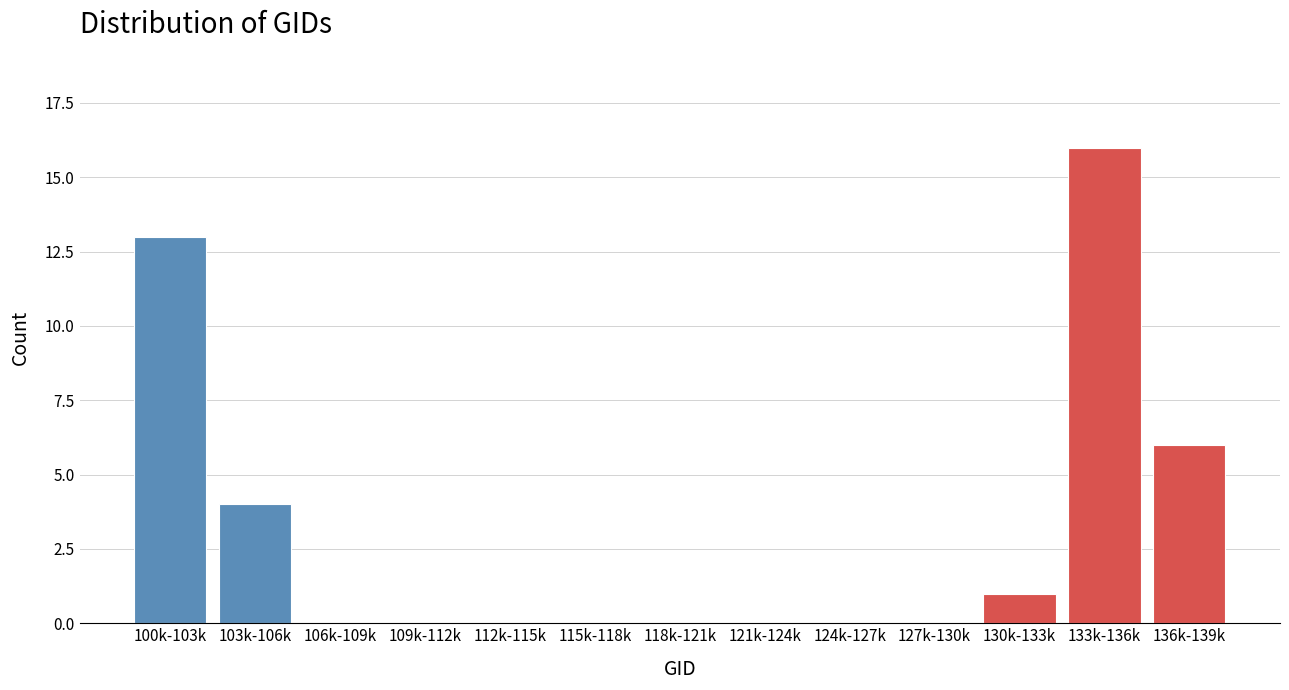

Reading left to right, extract all data points from this chart.

100k-103k=13	103k-106k=4	106k-109k=0	109k-112k=0	112k-115k=0	115k-118k=0	118k-121k=0	121k-124k=0	124k-127k=0	127k-130k=0	130k-133k=1	133k-136k=16	136k-139k=6